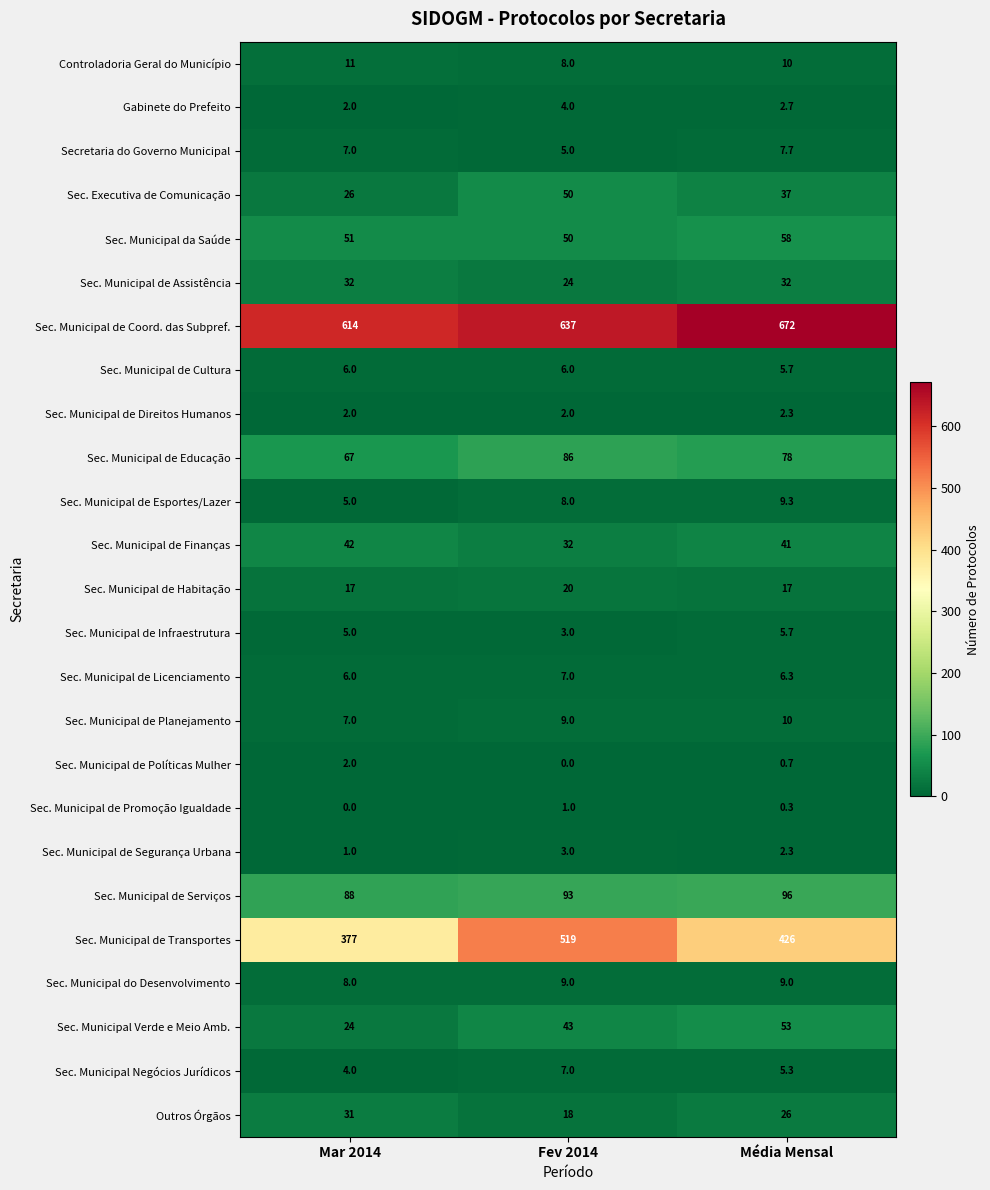

How many Sec. Municipal de Segurança Urbana values are between 1 and 3?

3